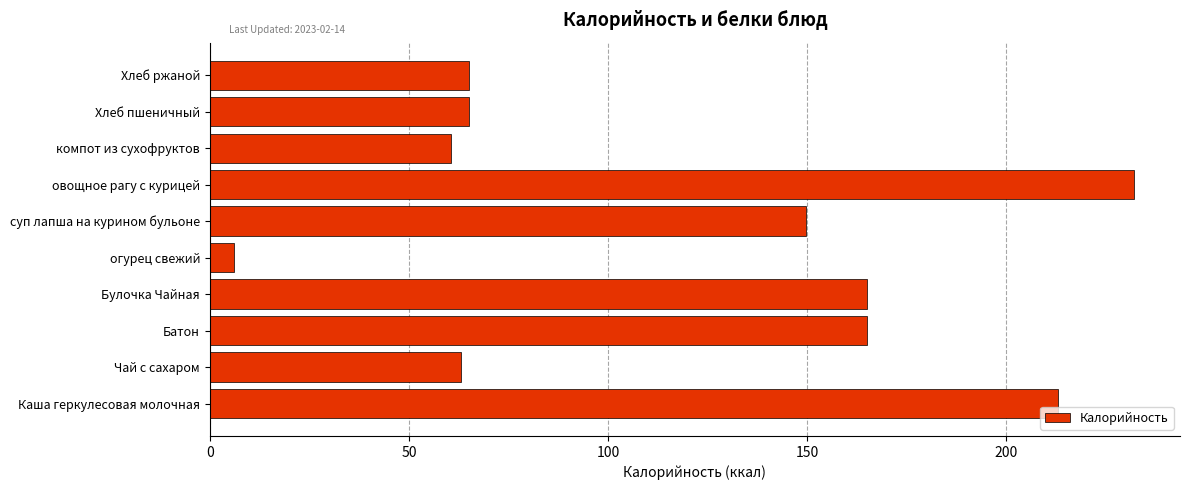

Where is the data nearest to the value 119?

суп лапша на курином бульоне